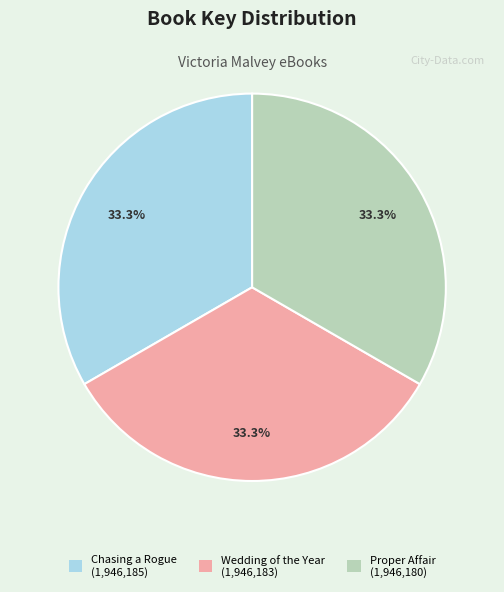

True or false: Chasing a Rogue accounts for 25% of the total.

False